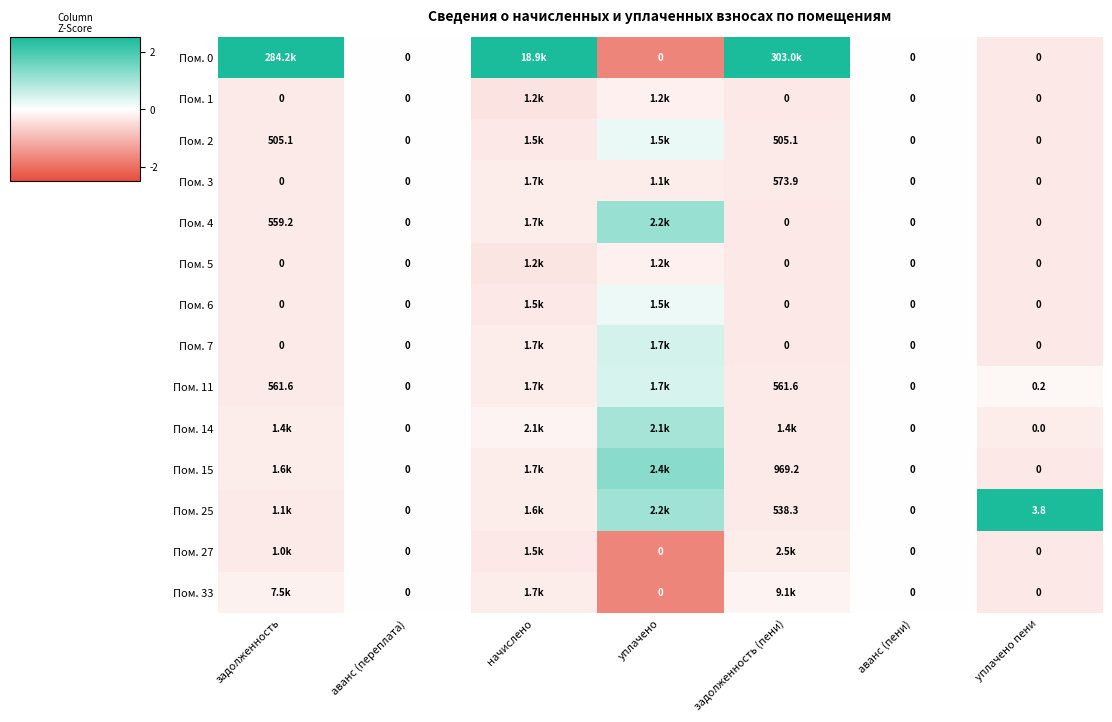

Is the value of Пом. 4 at задолженность (пени) greater than the value of Пом. 15 at задолженность (пени)?

No